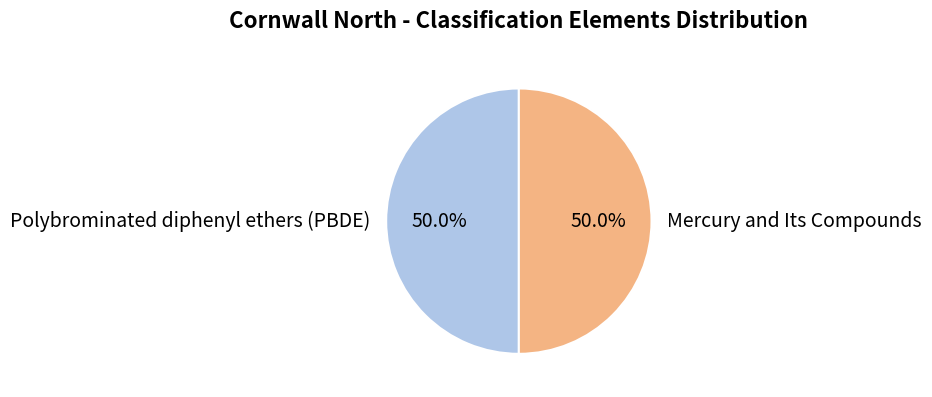

What is the ratio of the value at Mercury and Its Compounds to the value at Polybrominated diphenyl ethers (PBDE)?

1.0